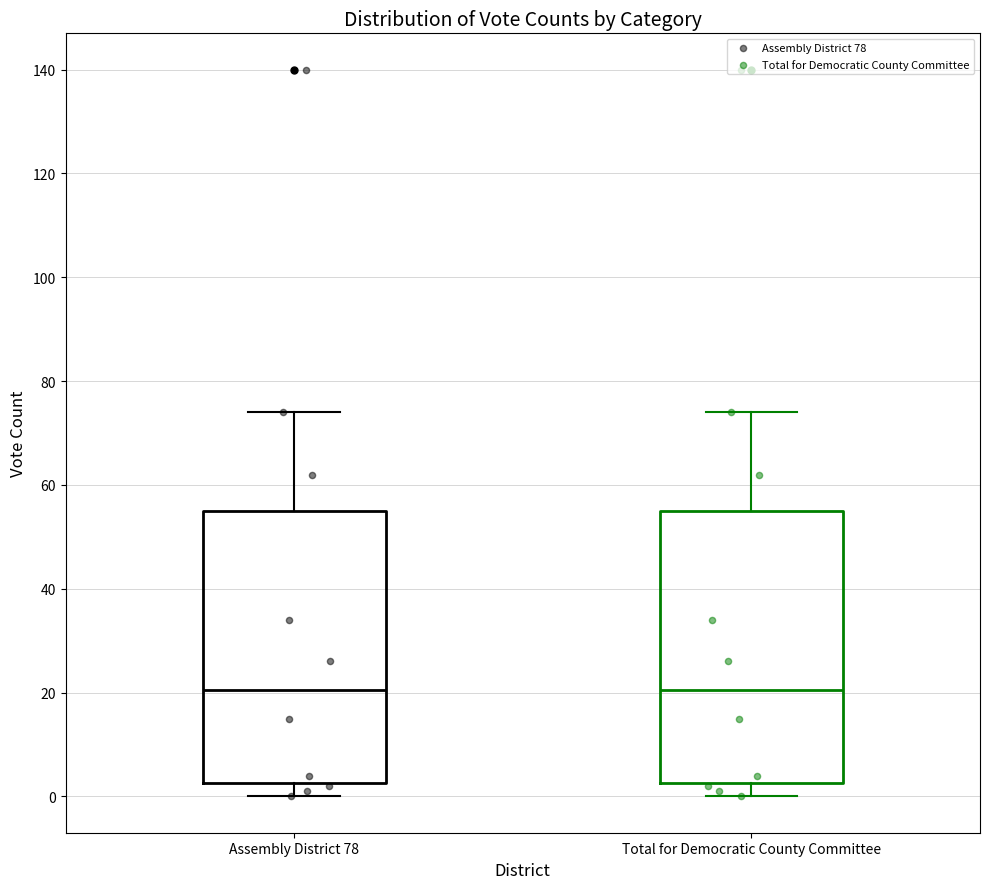

Where does the median line of the box for Total for Democratic County Committee sit on the y-axis? The values are not printed on the chart, so give them approximately, as read against the axis.

20